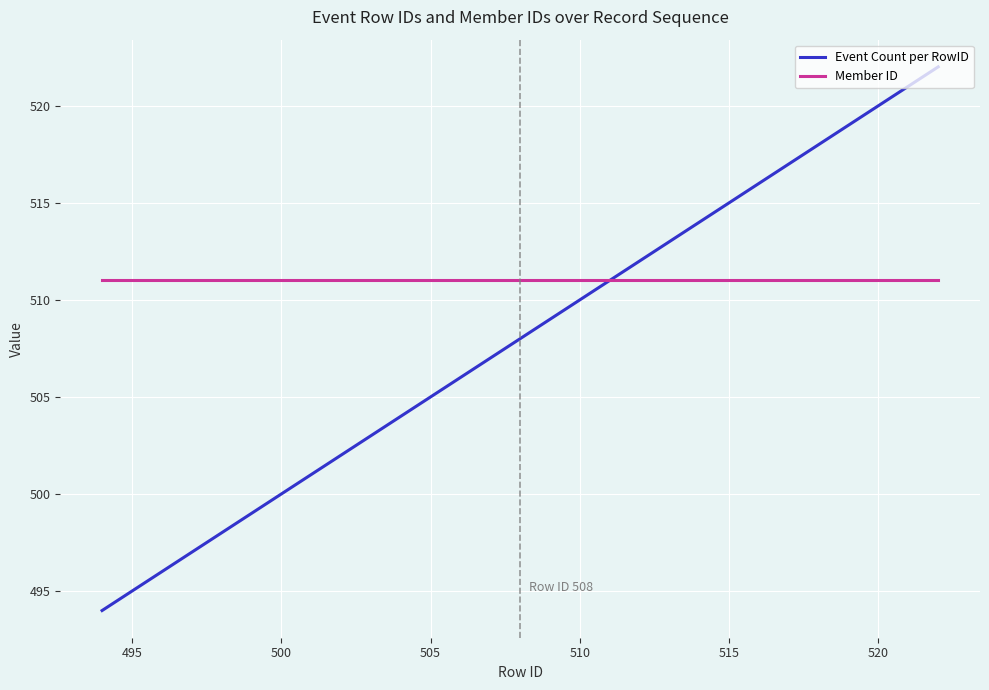

What is the highest value of the Member ID series?

511